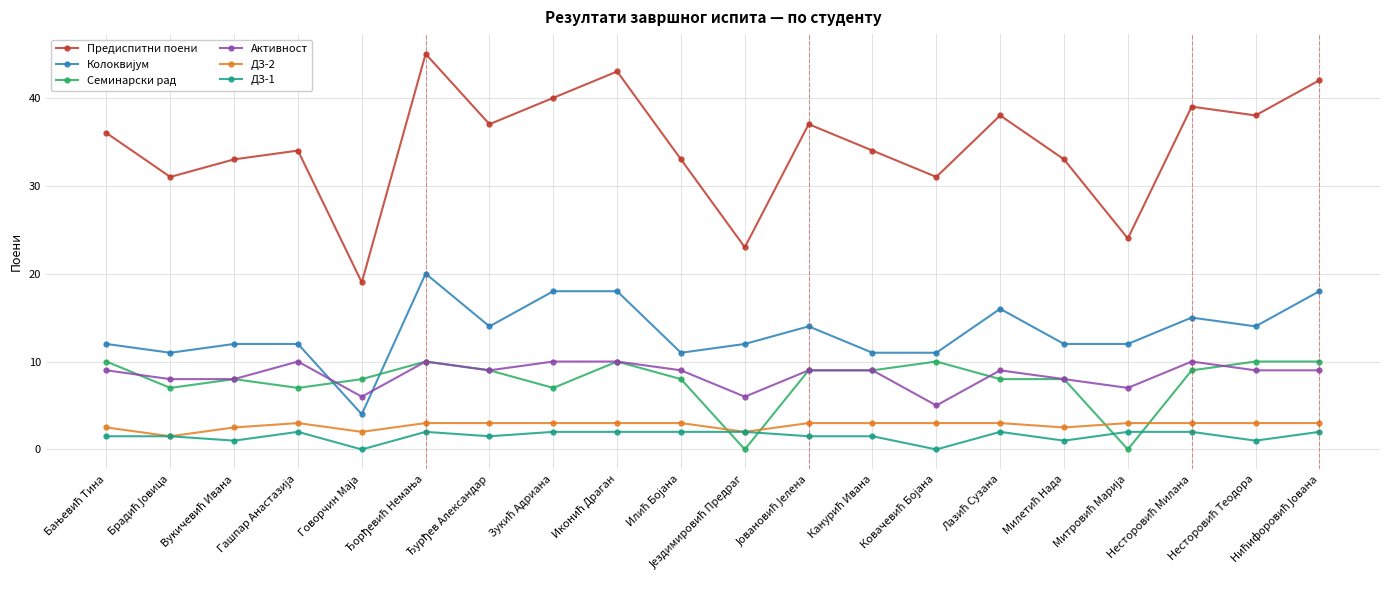

Which series has the largest total across all categories?

Предиспитни поени